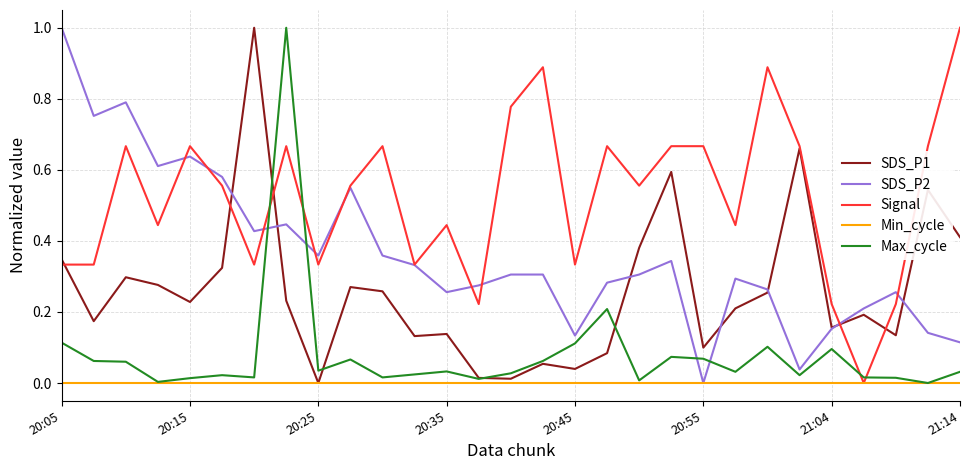

List the series in order of their overall mean, lowest first.

Min_cycle, Max_cycle, SDS_P1, SDS_P2, Signal